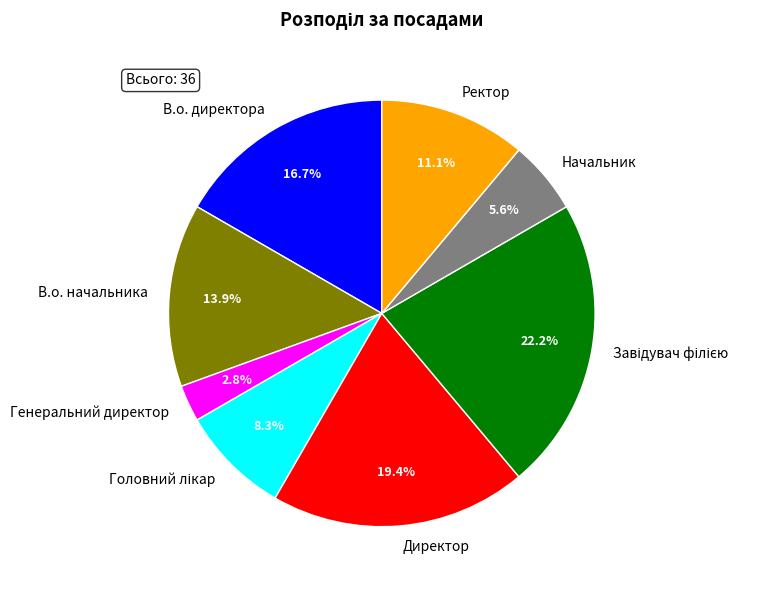

To the nearest percent, what is the combined percentage of Генеральний директор and Начальник?

8%